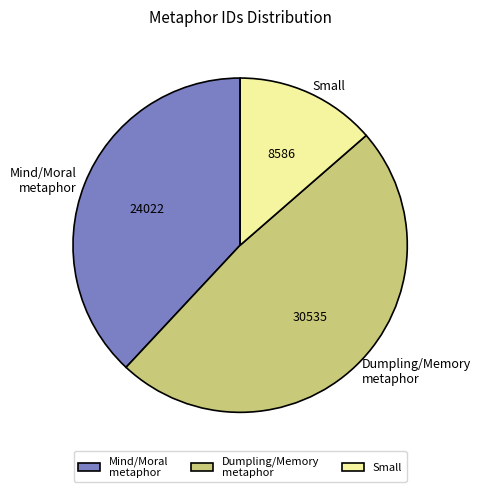

Approximately how many times larger is the value at Small compared to Mind/Moral metaphor?

0.4